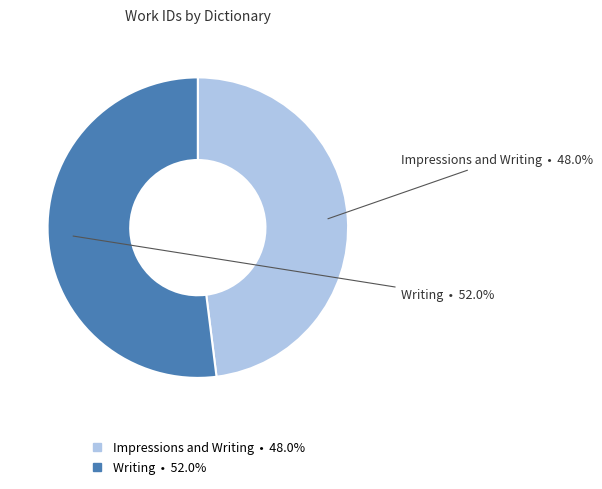

True or false: Impressions and Writing accounts for 38% of the total.

False